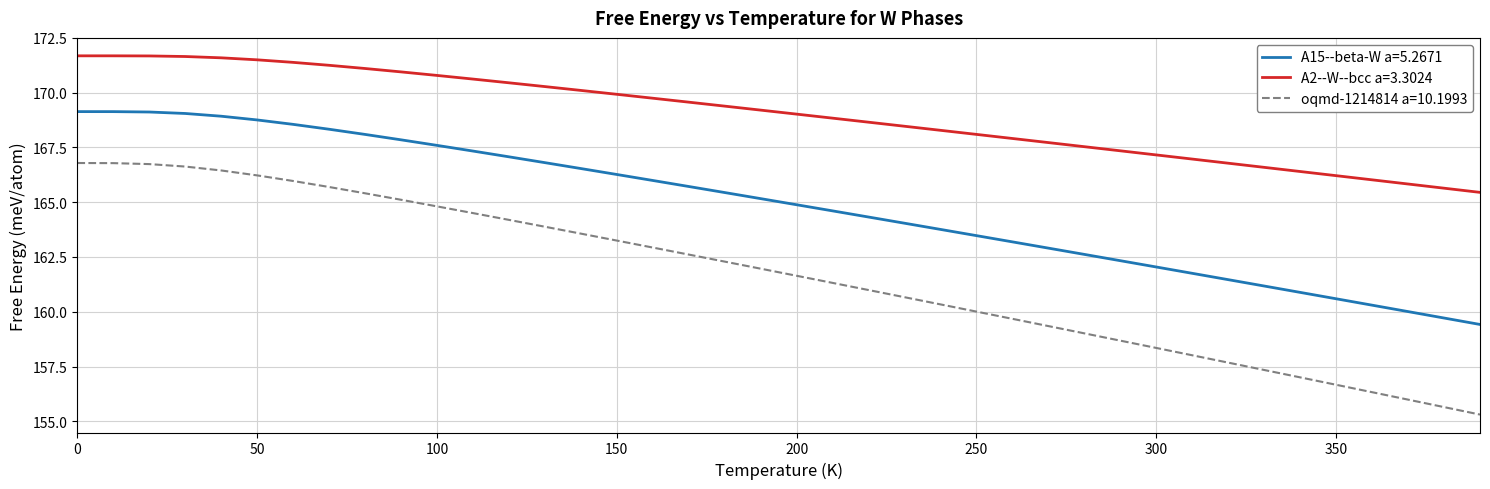

What is the average value of the A2--W--bcc a=3.3024 series?

169.0